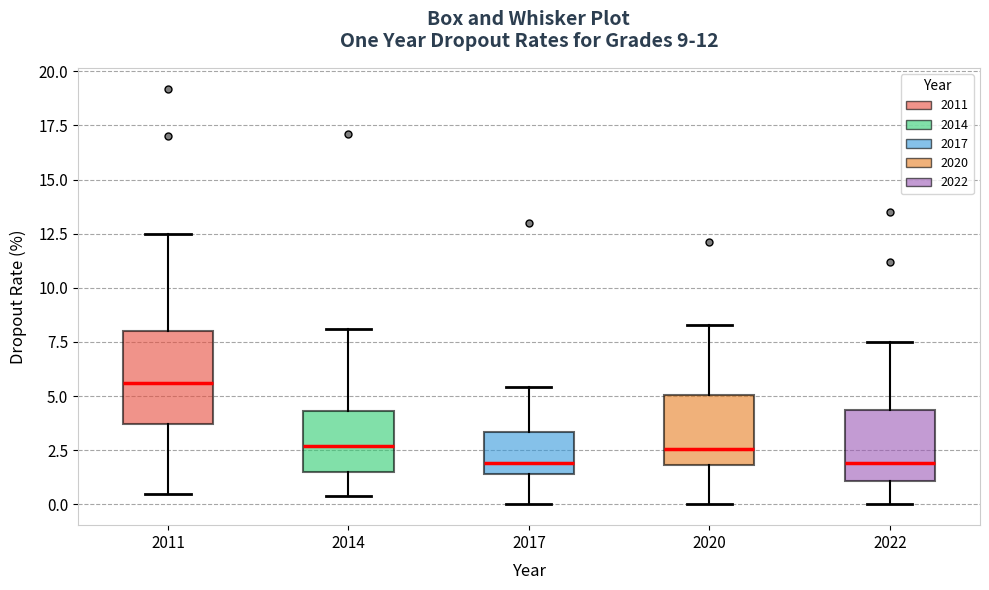

Which box is the tallest, from its lower edge to its upper edge?

2011